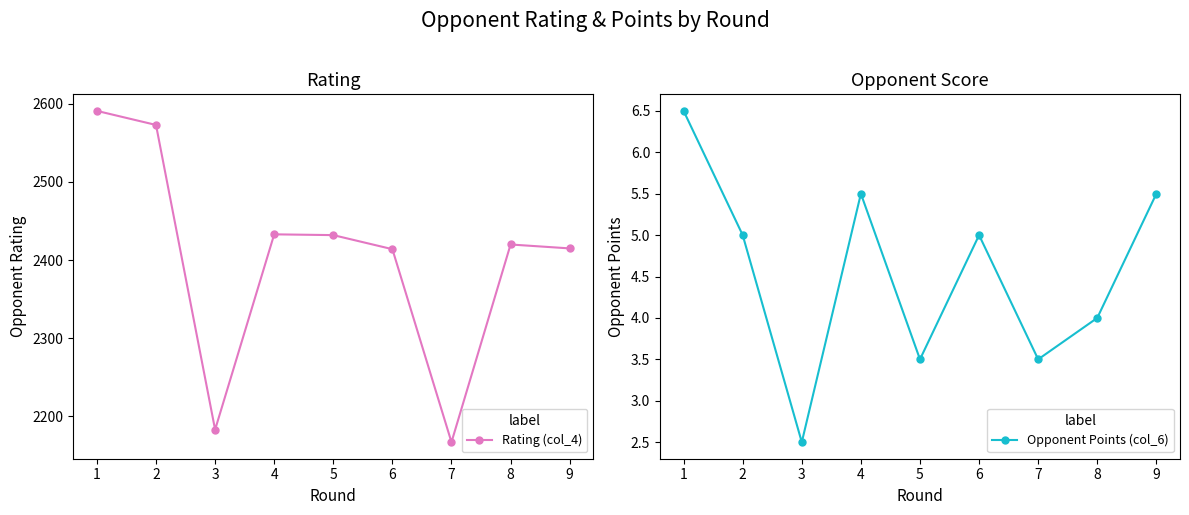

Rank the series by their average value, from lowest to highest.

Opponent Points (col_6), Rating (col_4)